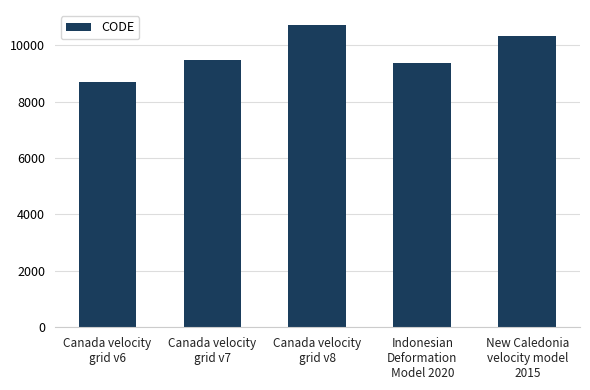

What is the label of the 3rd bar from the left?

Canada velocity
grid v8